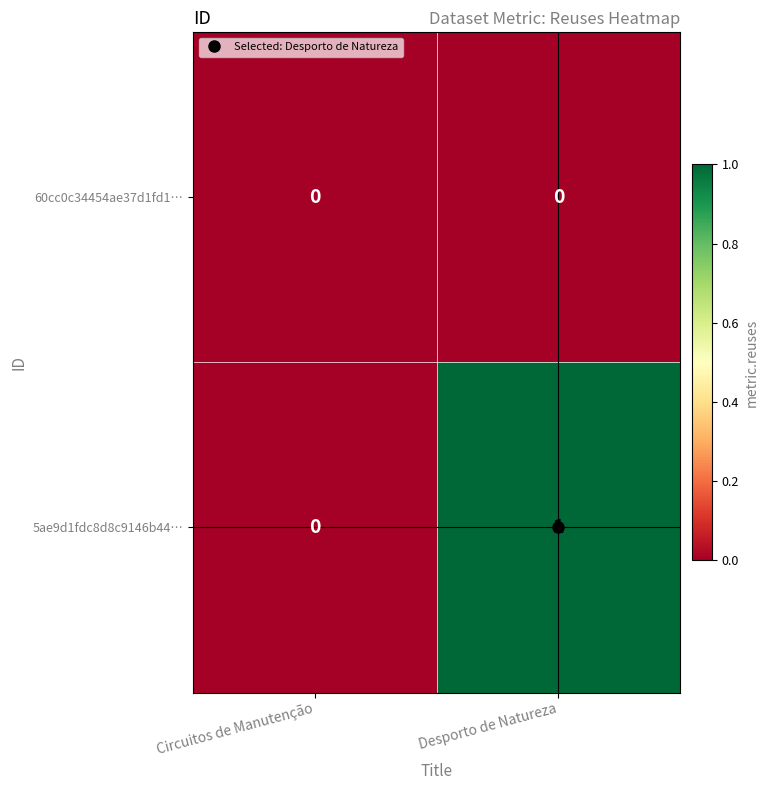

At Desporto de Natureza, list the series in order from smallest to largest.

60cc0c34454ae37d1fd1…, 5ae9d1fdc8d8c9146b44…